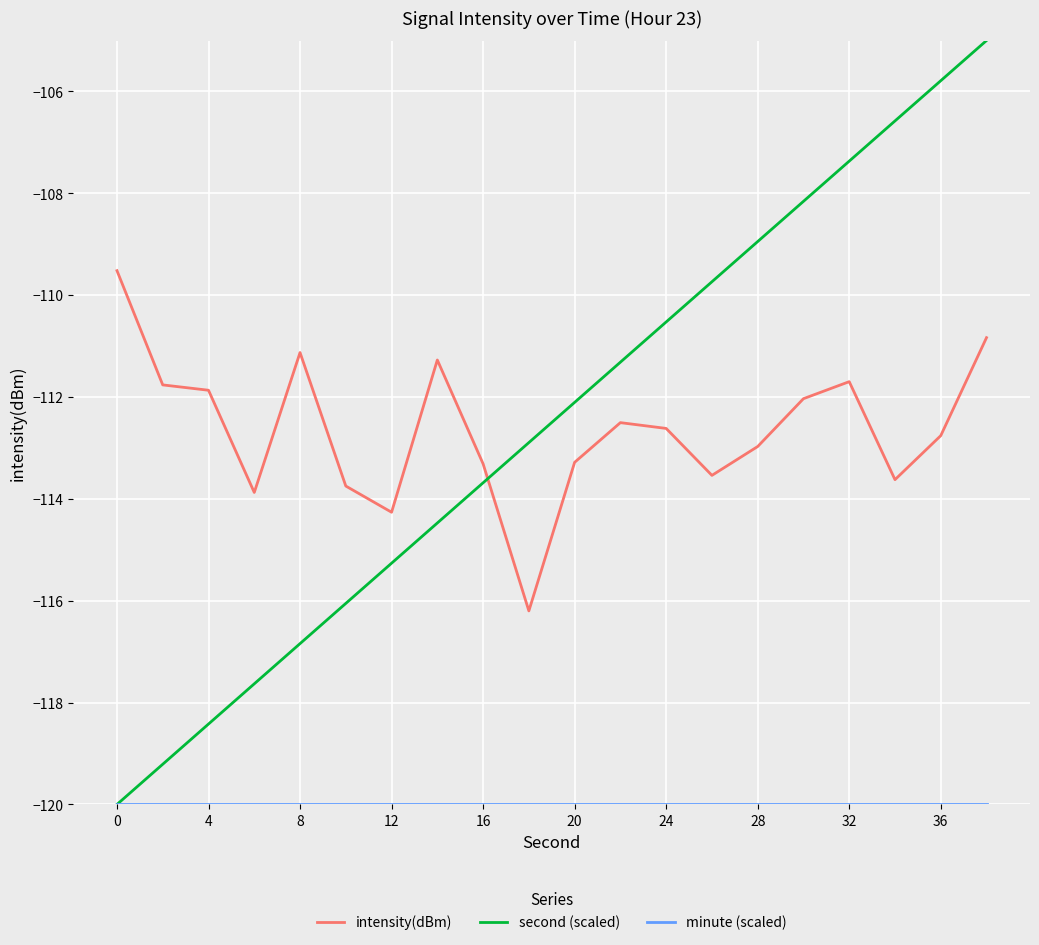

True or false: intensity(dBm) and second (scaled) intersect in this chart.

True